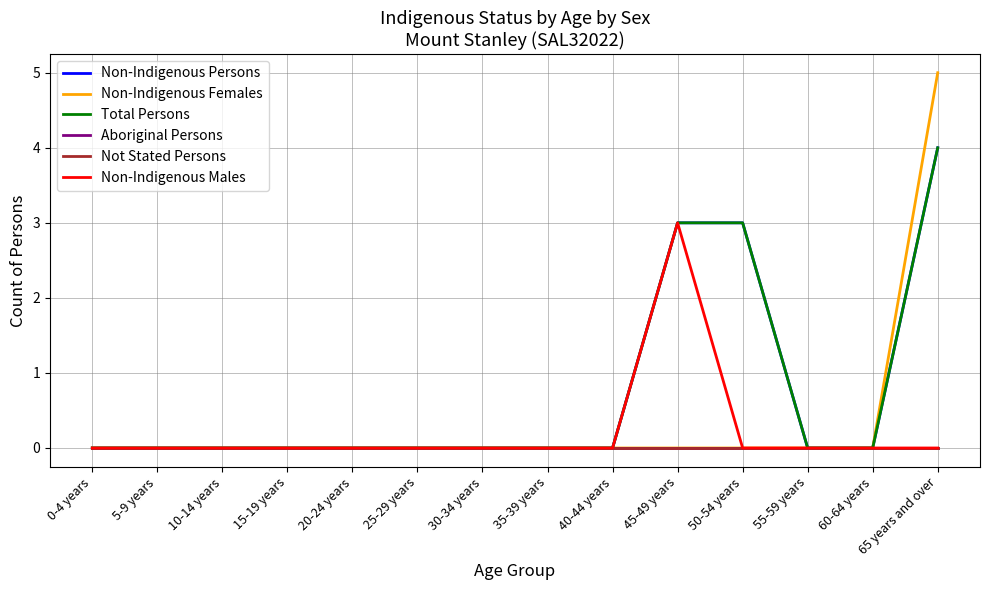

True or false: Non-Indigenous Persons and Total Persons cross at least once.

False